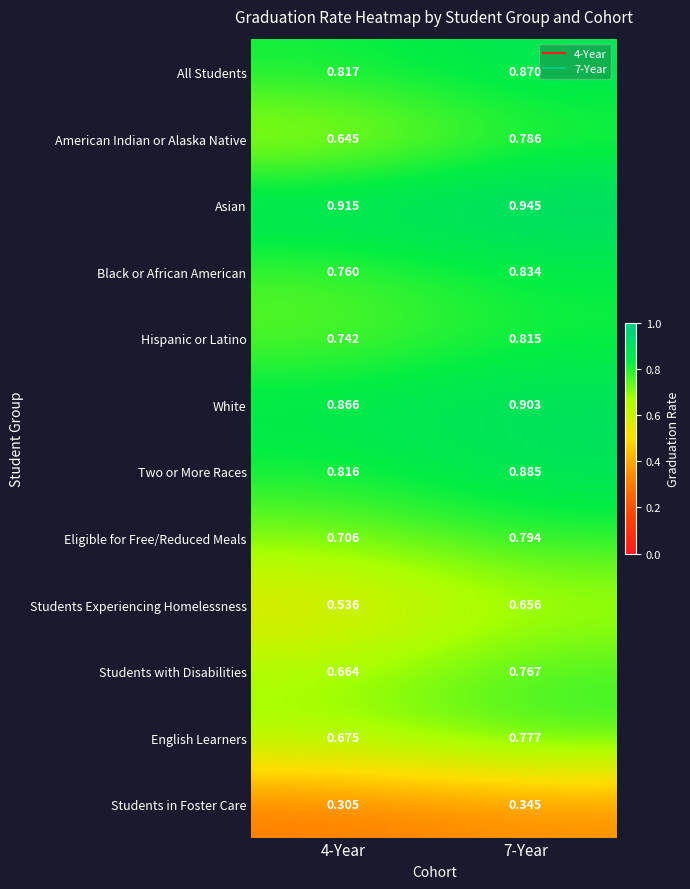

At which category is the sum across all series the highest?

7-Year